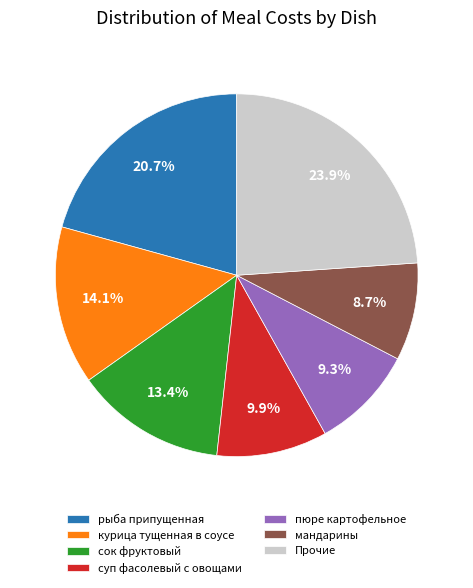

Rank the categories by value from highest to lowest.

Прочие, рыба припущенная, курица тущенная в соусе, сок фруктовый, суп фасолевый с овощами, пюре картофельное, мандарины